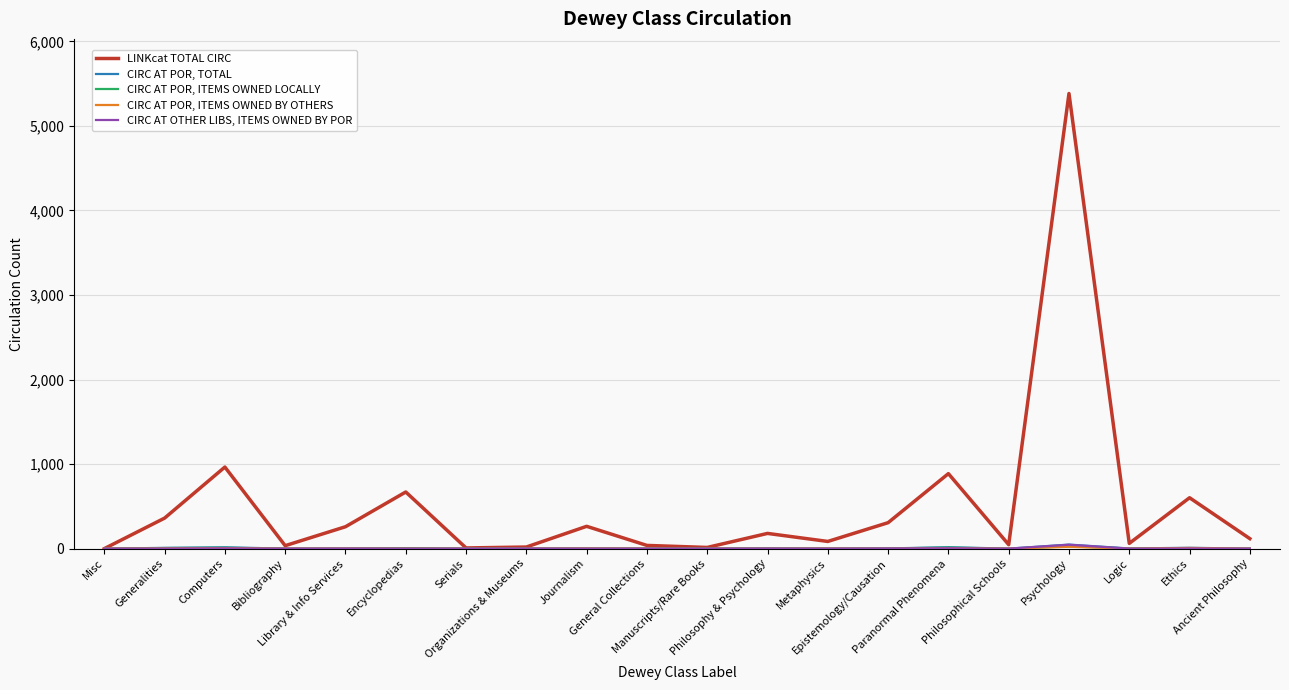

How many lines are shown in the chart?

5